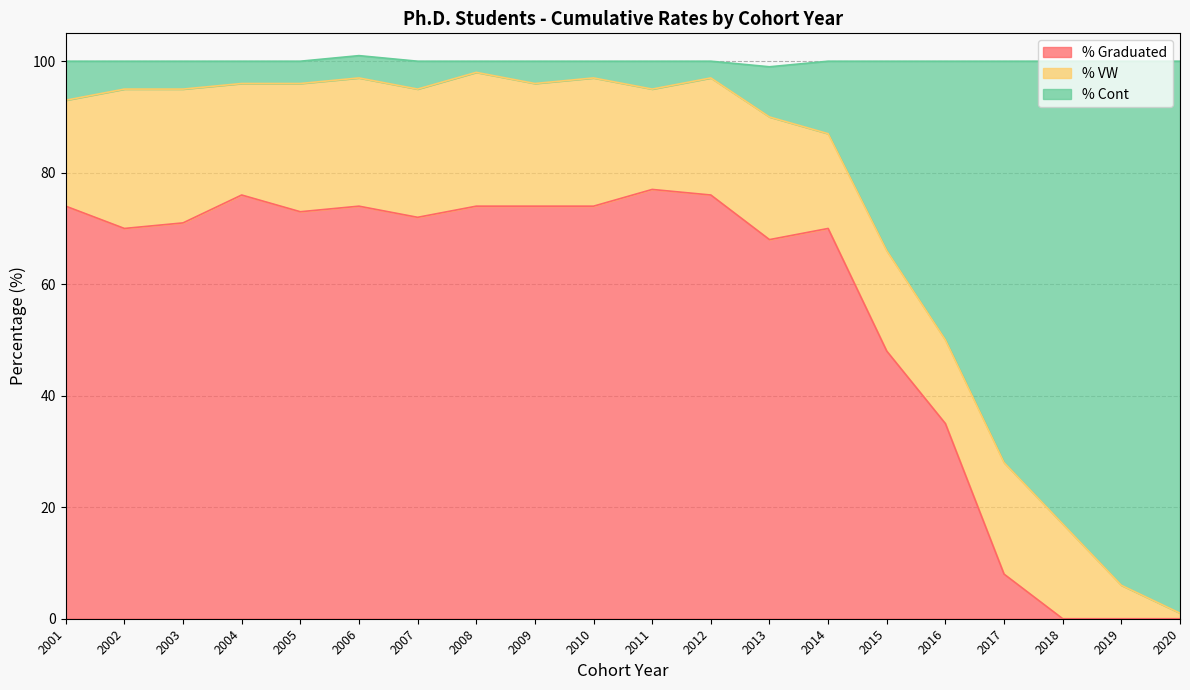

What is the average value of the % Graduated series?

56